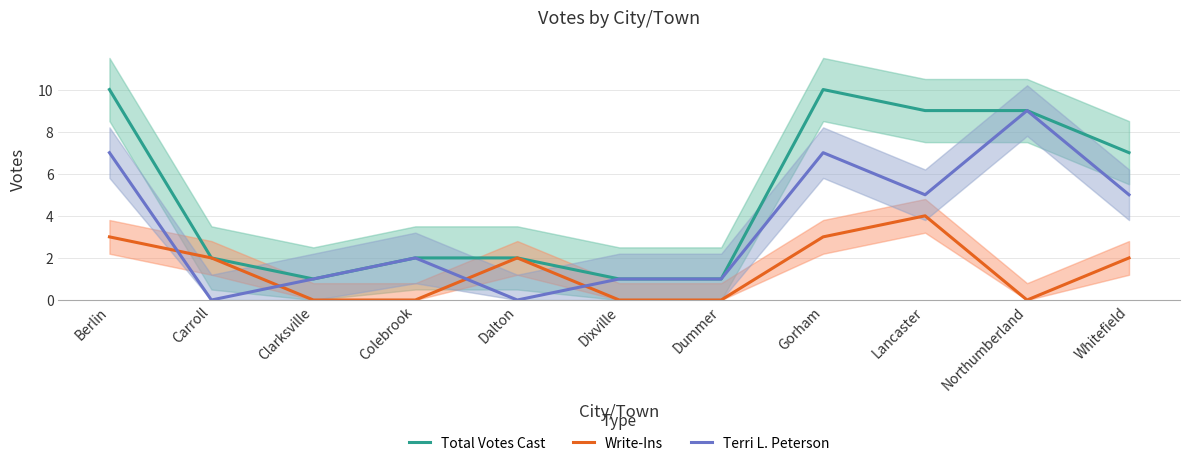

Which category has the highest value across all series?

Berlin